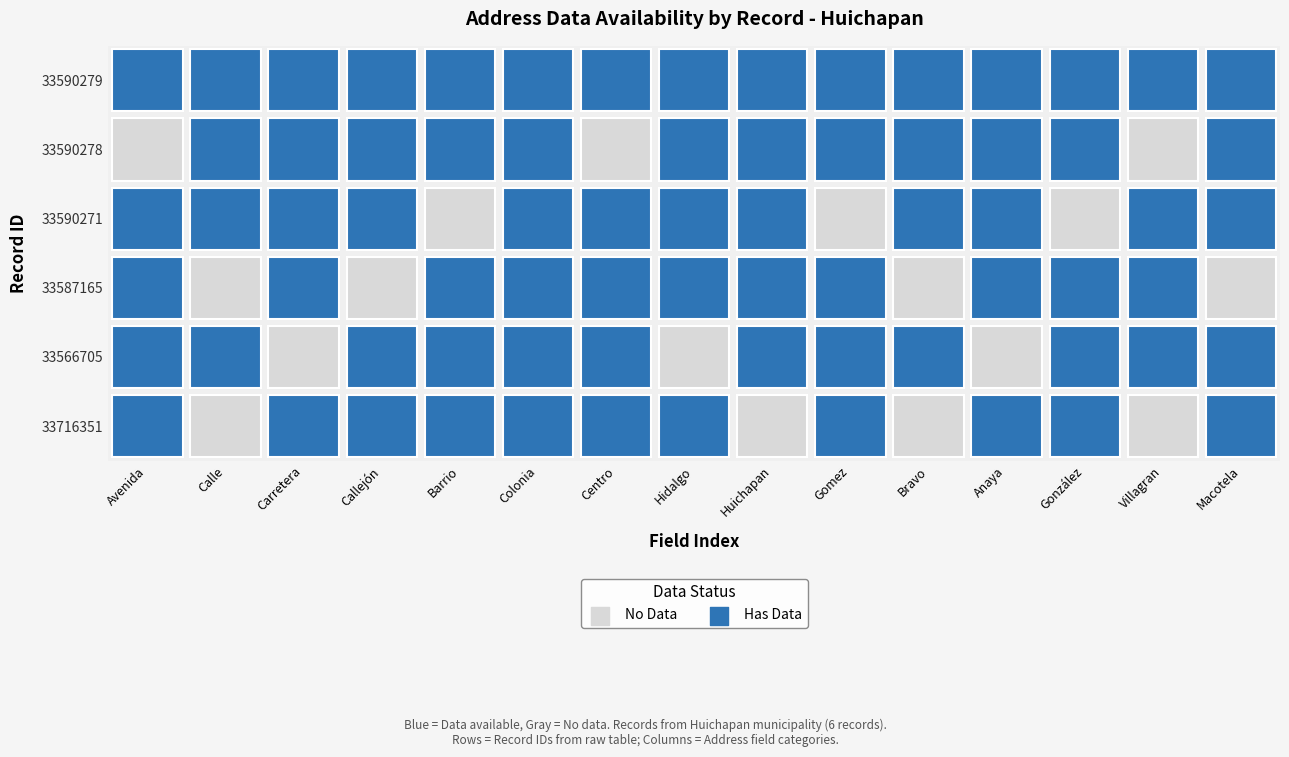

List the series in order of their peak value, highest first.

33716351, 33566705, 33587165, 33590271, 33590278, 33590279